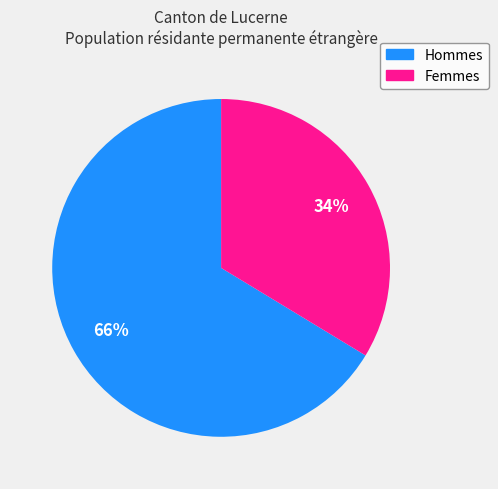

What is the ratio of the value at Femmes to the value at Hommes?

0.5